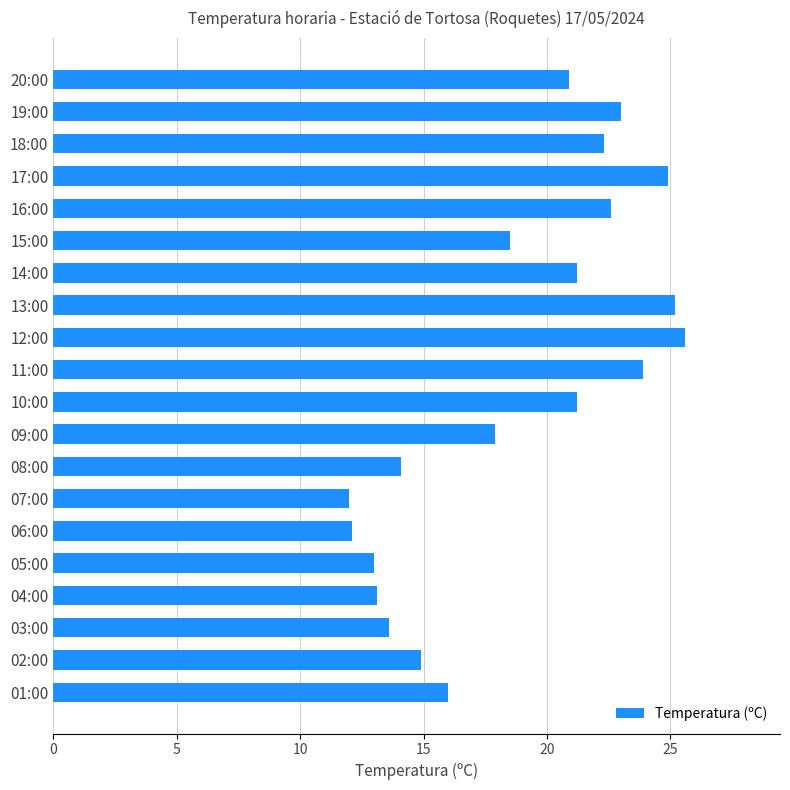

Is it true that the value at 01:00 is 27.3?

False